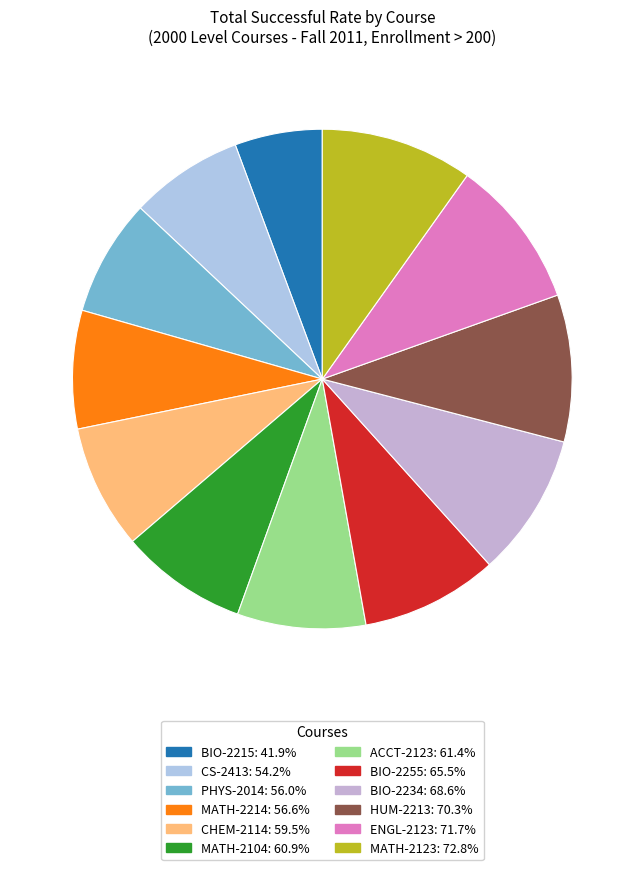

Count the number of slices in the pie.

12